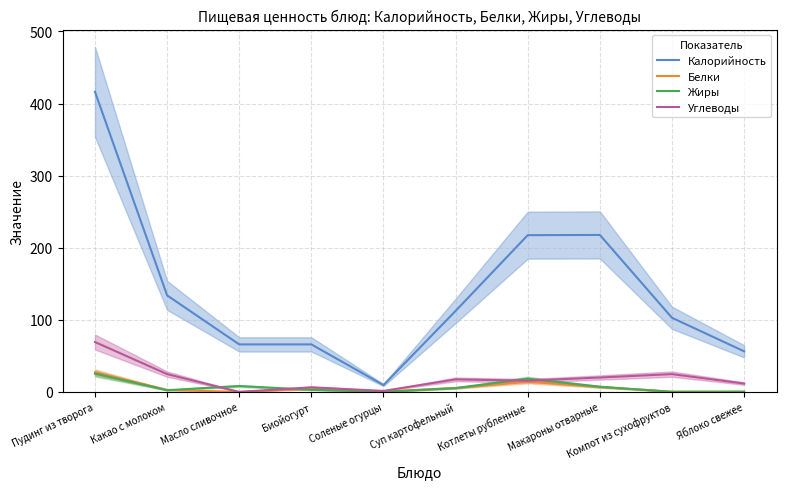

What is the value of the Калорийность point at the 6th from the left?

112.5